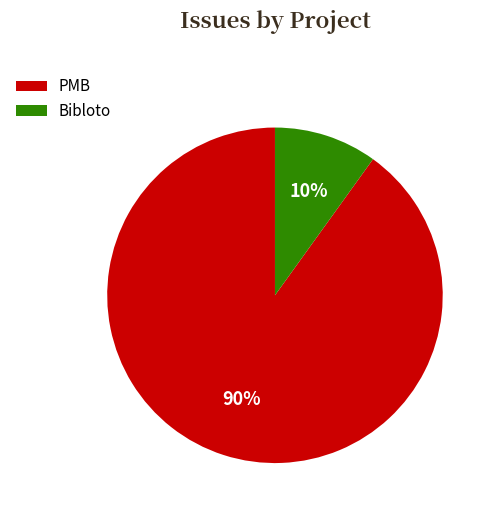

Is it true that Bibloto is 2% of the pie?

False